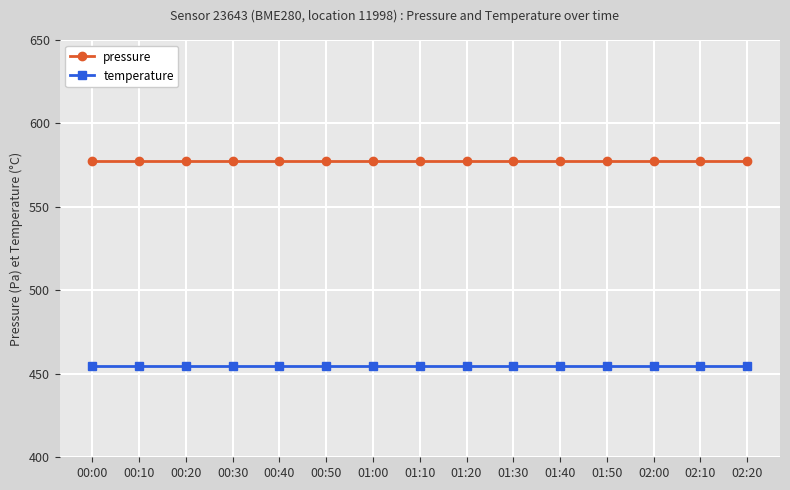

What position from the right is 01:10?

8